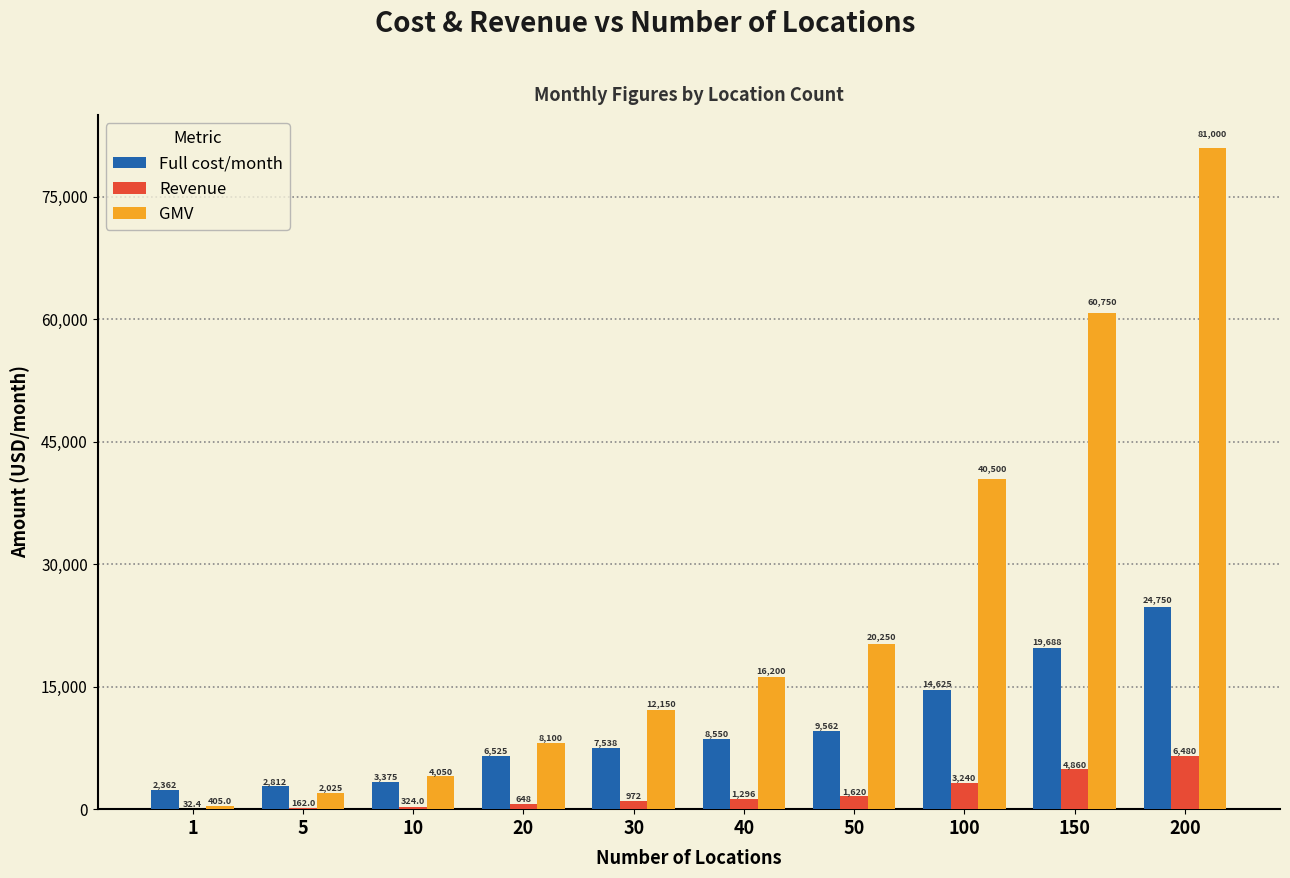

How many groups of bars are there?

10